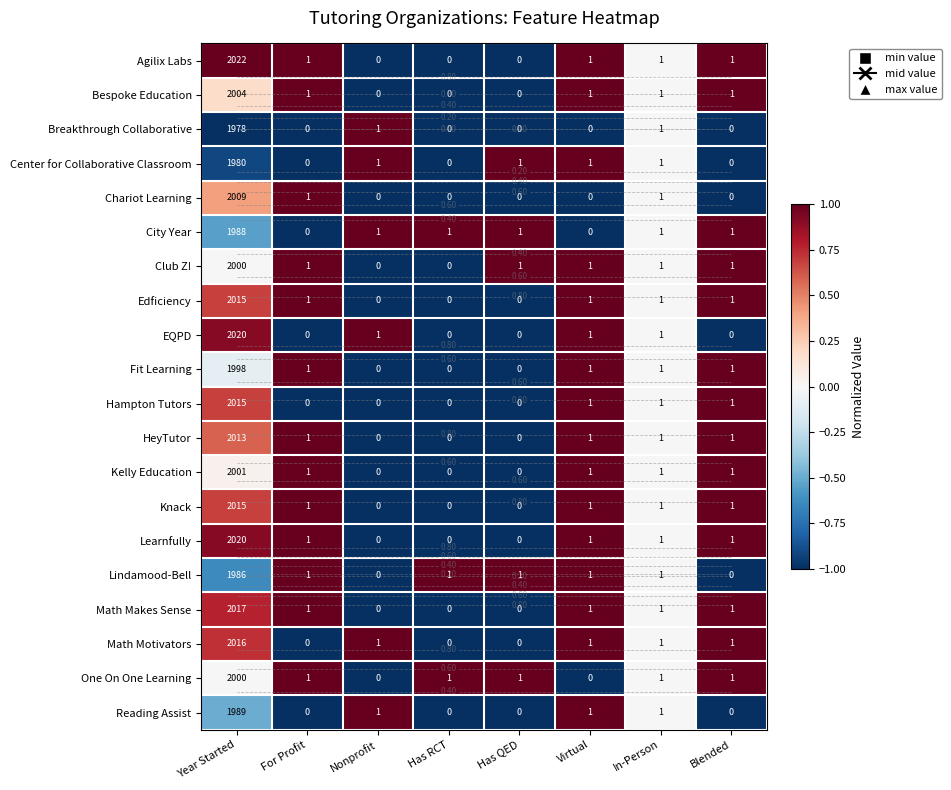

How many data points in Fit Learning are less than 0?

4